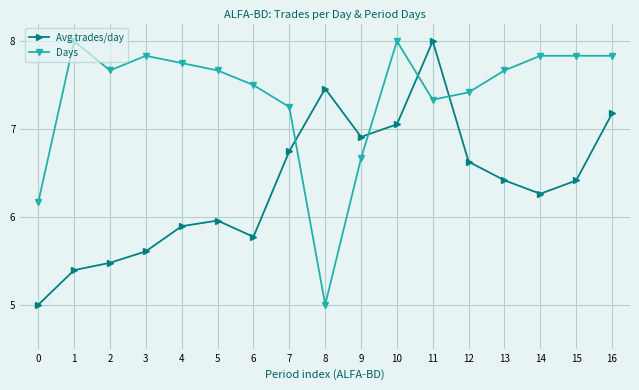

Where is the first local minimum for Avg trades/day?

6